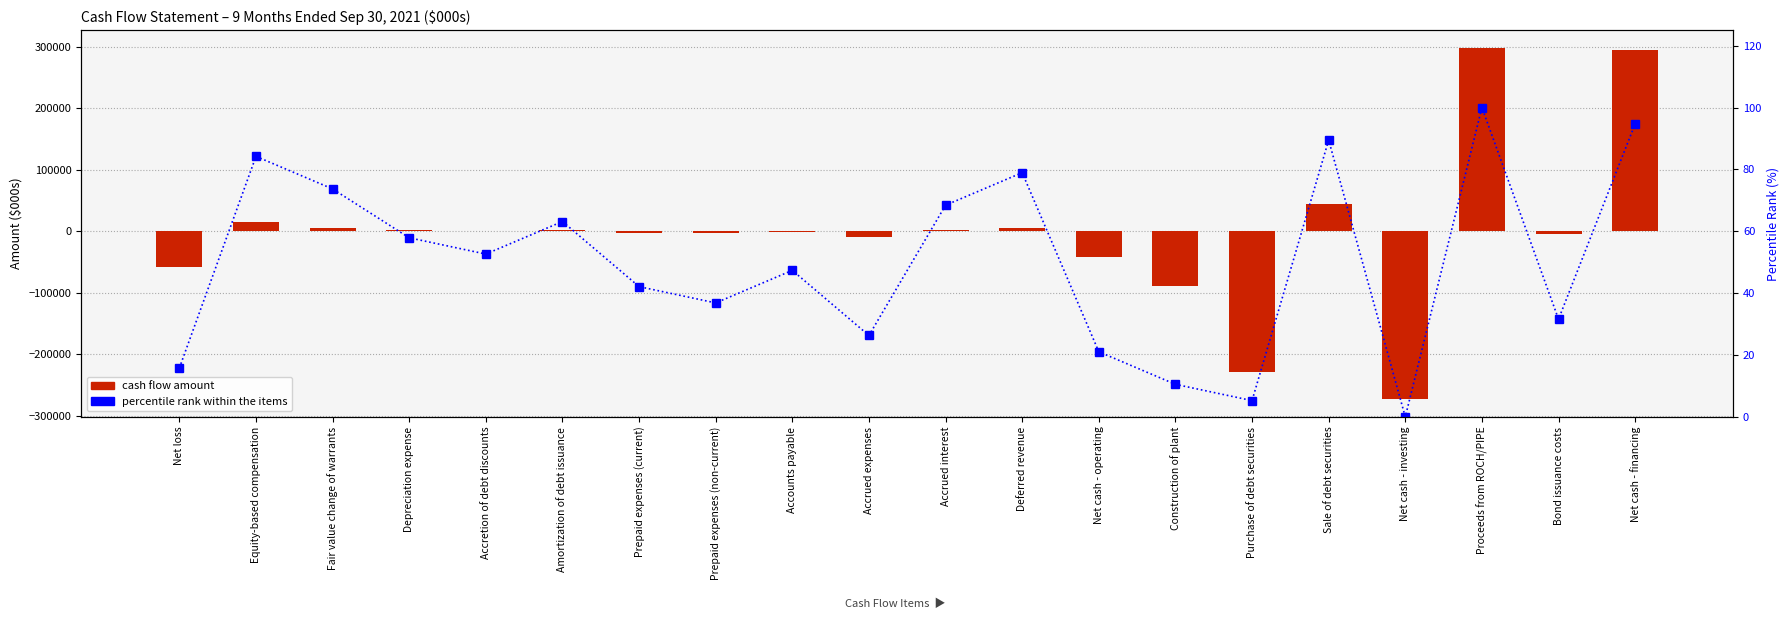

At which label does 9 Months Ended Sep 30 2021 reach its minimum?

Net cash - investing